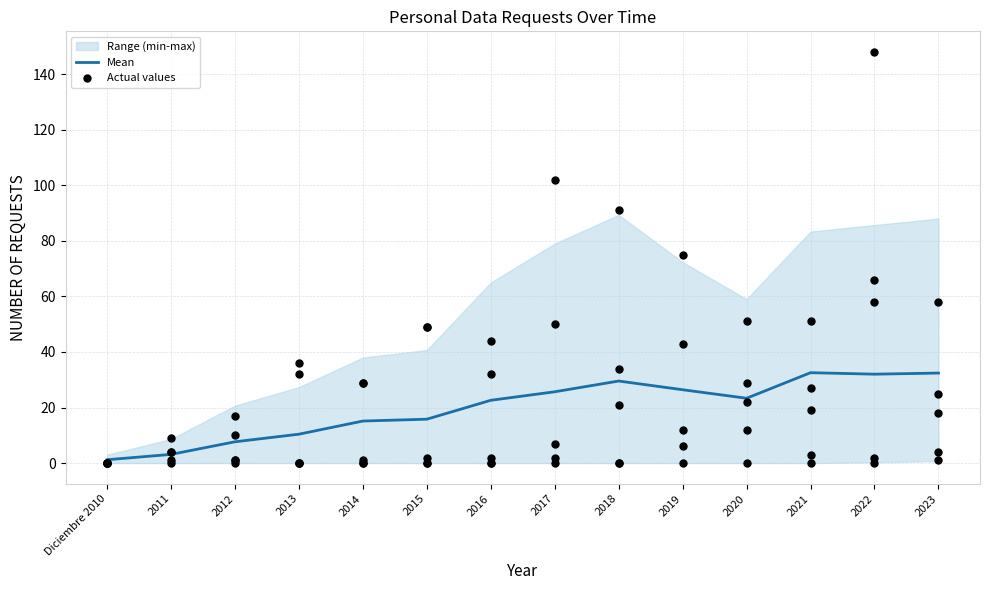

Is it true that Mean equals 29.5 at 2018?

True